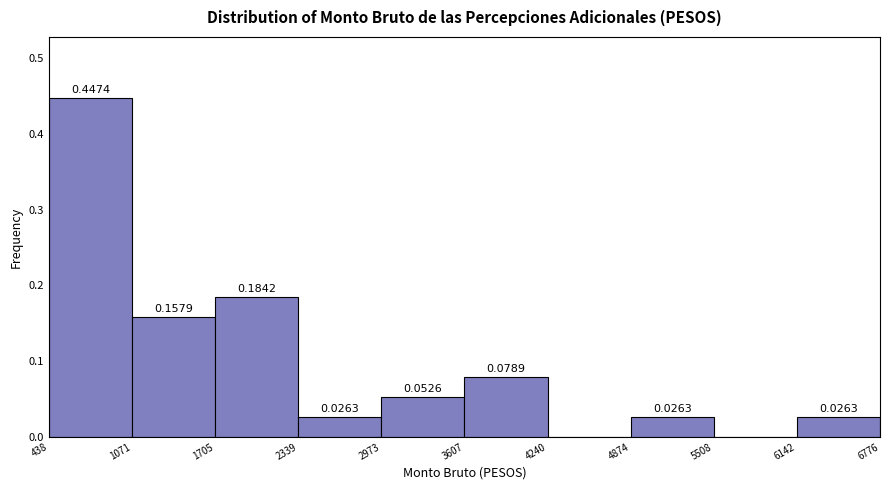

Over which range of the x-axis is the bar tallest?

438 to 1071